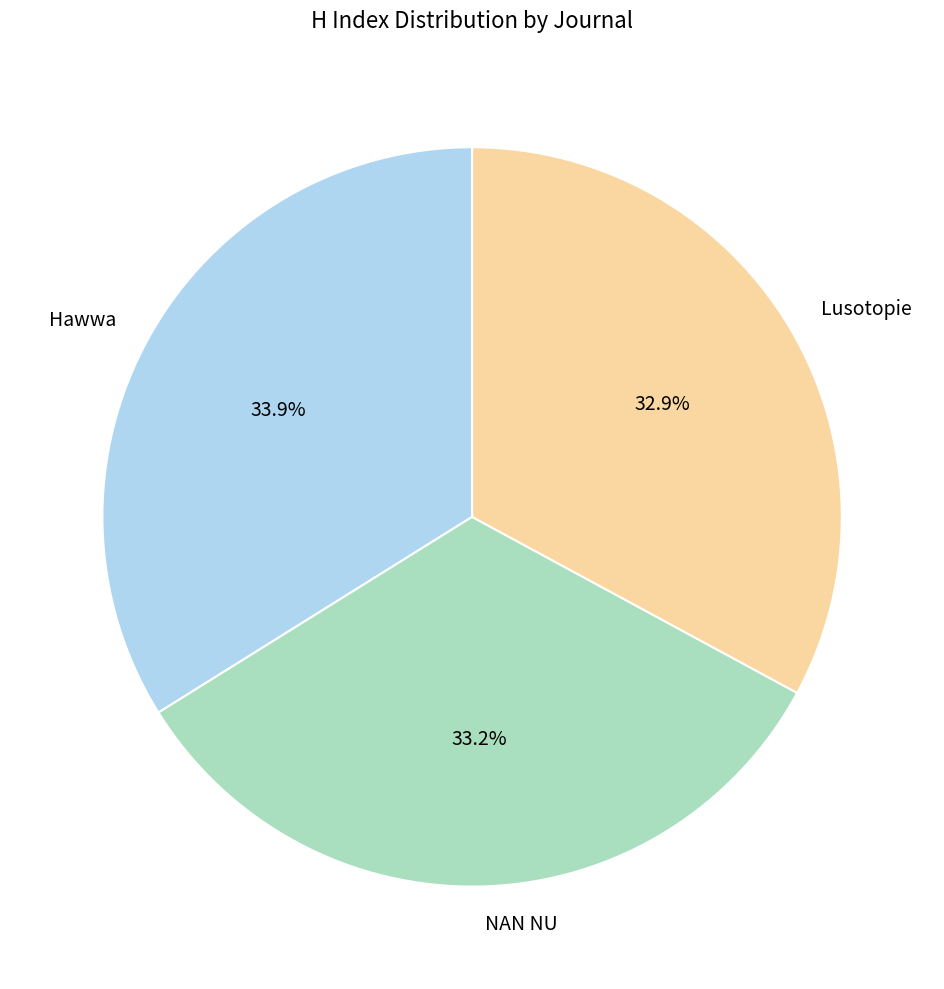

Count the number of slices in the pie.

3